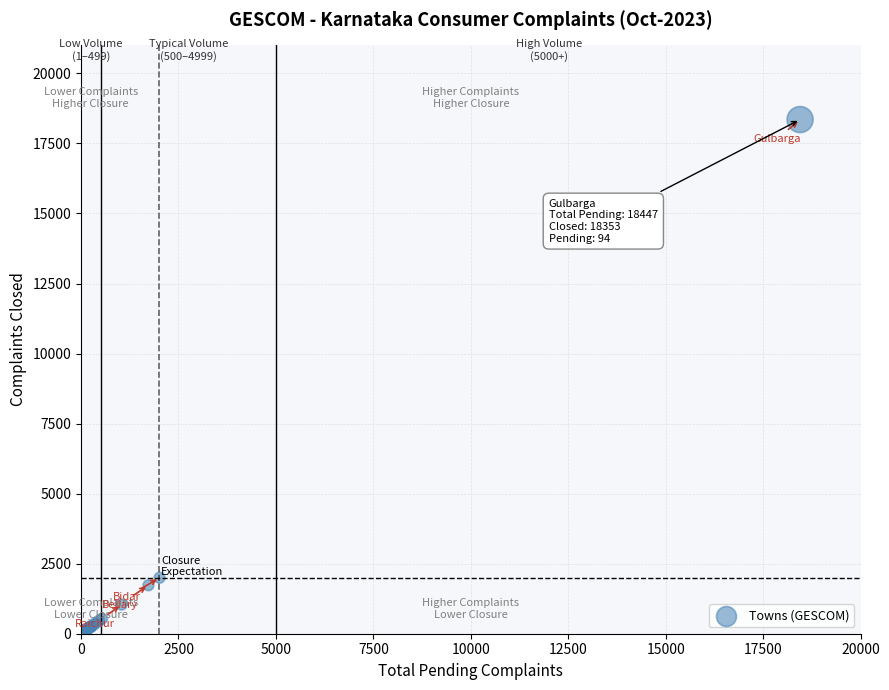

What Y value in the scatter plot is closest to 9196?

1998